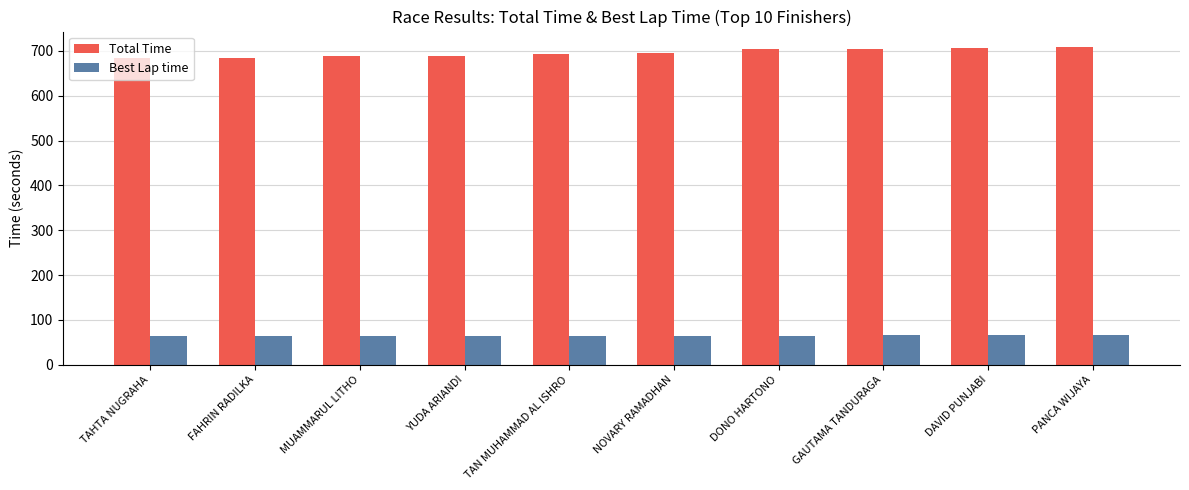

How many groups of bars are there?

10